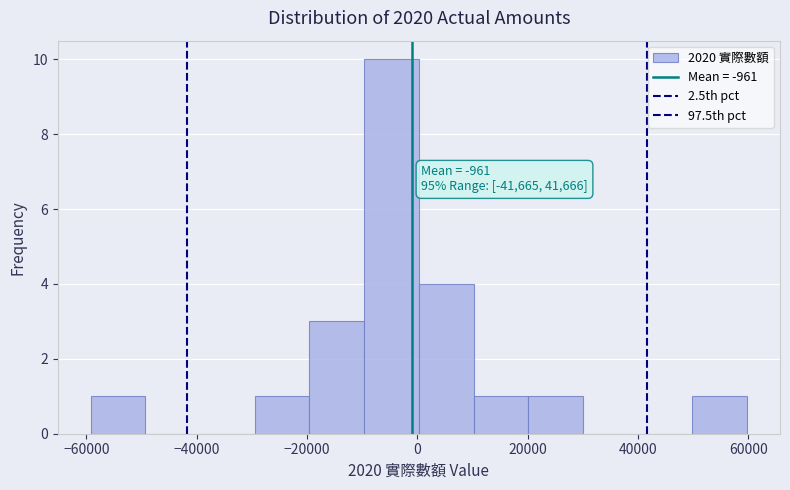

Over which range of the x-axis is the bar tallest?

-10000 to 0